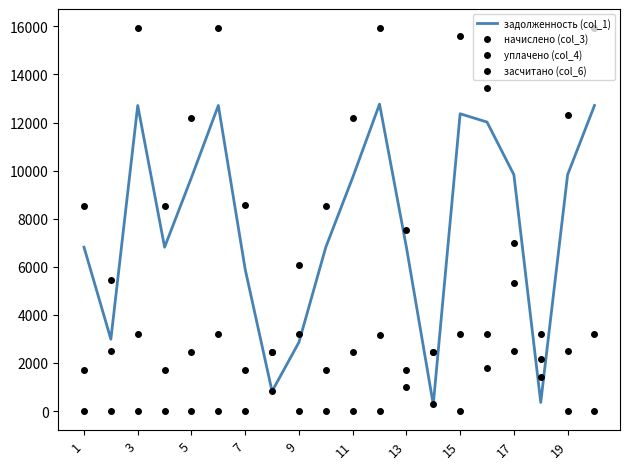

What is the difference between the second highest and second lowest values in the засчитано (col_6) series?

15654.7